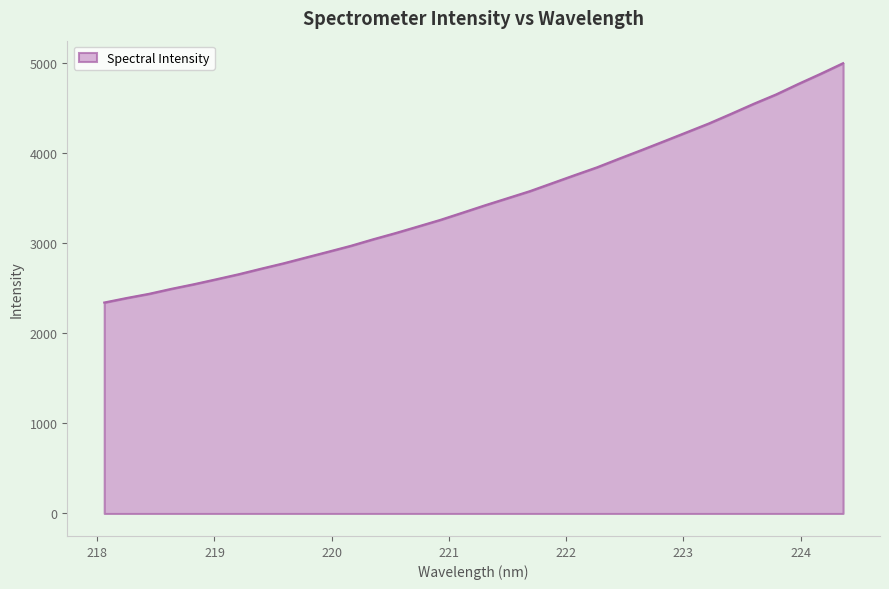

Reading left to right, extract all data points from this chart.

2342.0	2392.2	2438.7	2494.2	2545.2	2600.1	2656.1	2717.6	2777.2	2841.9	2906.2	2971.4	3044.2	3113.1	3186.1	3259.6	3340.4	3421.9	3500.2	3578.7	3667.6	3756.3	3843.3	3940.8	4036.1	4133.4	4231.7	4330.4	4438.2	4548.1	4652.1	4769.4	4882.2	4999.4